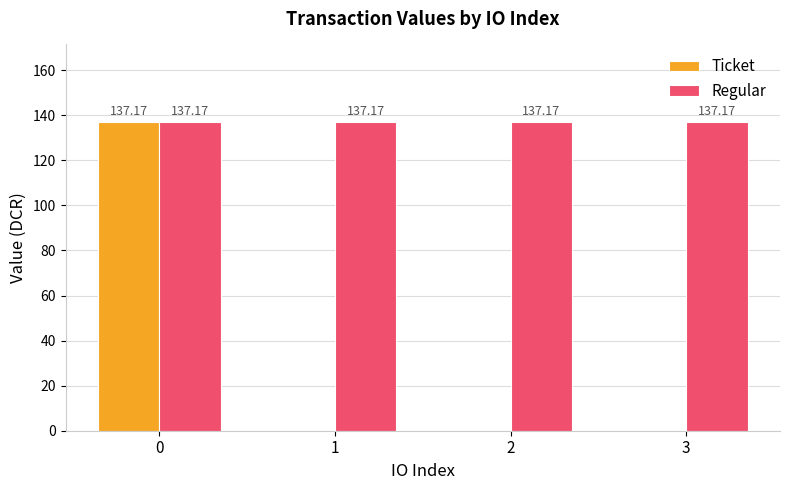

Between 0 and 2, which series saw the biggest shift?

Ticket